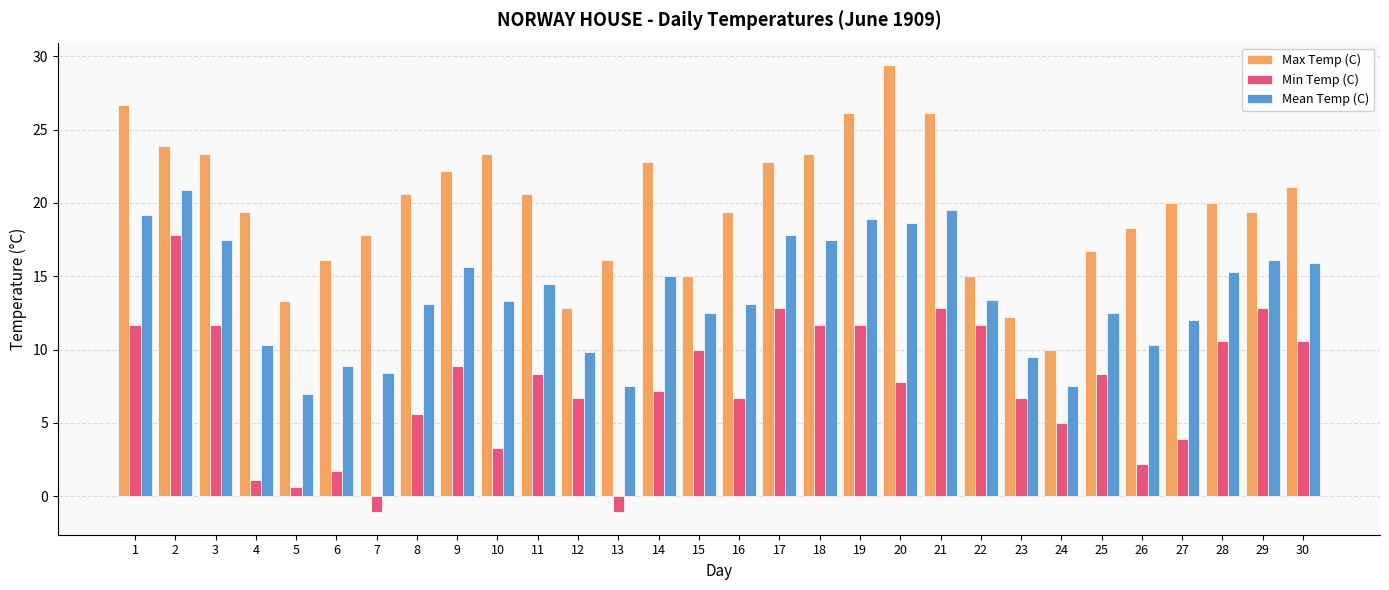

Rank the series by their average value, from highest to lowest.

Max Temp (C), Mean Temp (C), Min Temp (C)